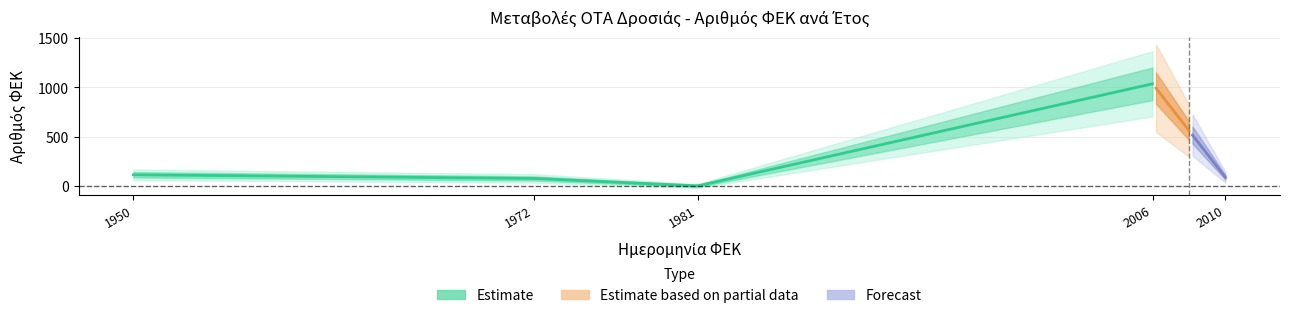

True or false: ΑΡΙΘΜΟΣ ΦΕΚ and ΕΤΟΣ ΜΕΤΑΒΟΛΗΣ cross at least once.

False